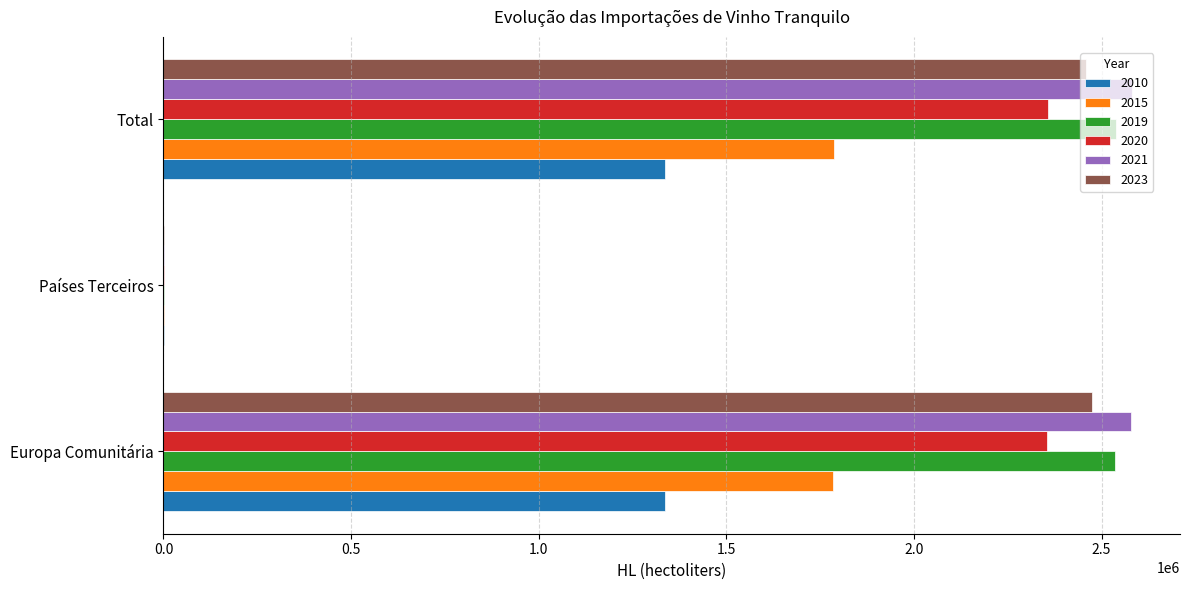

What is the total value across all series at Europa Comunitária?

13063184.8